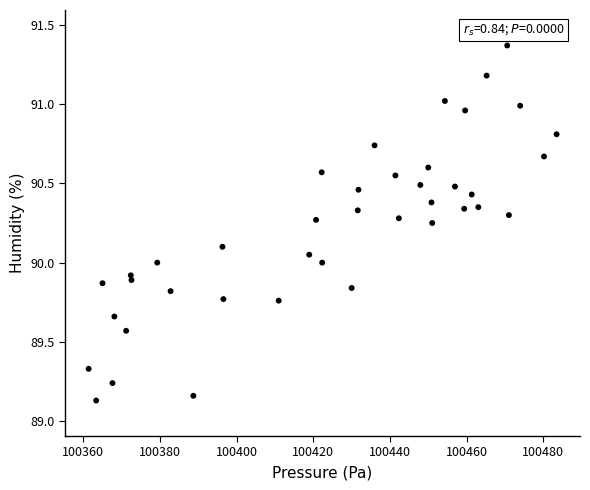

What is the range of Y values (max minus min)?

2.2